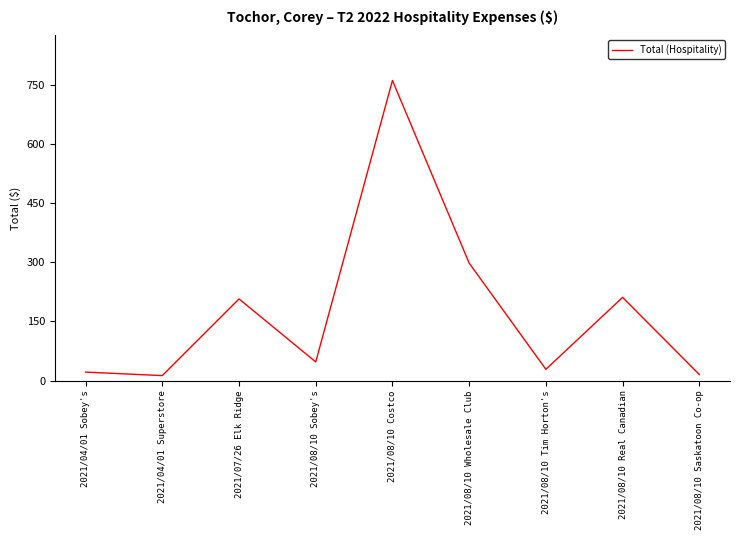

What is the maximum value shown in the chart?

761.6